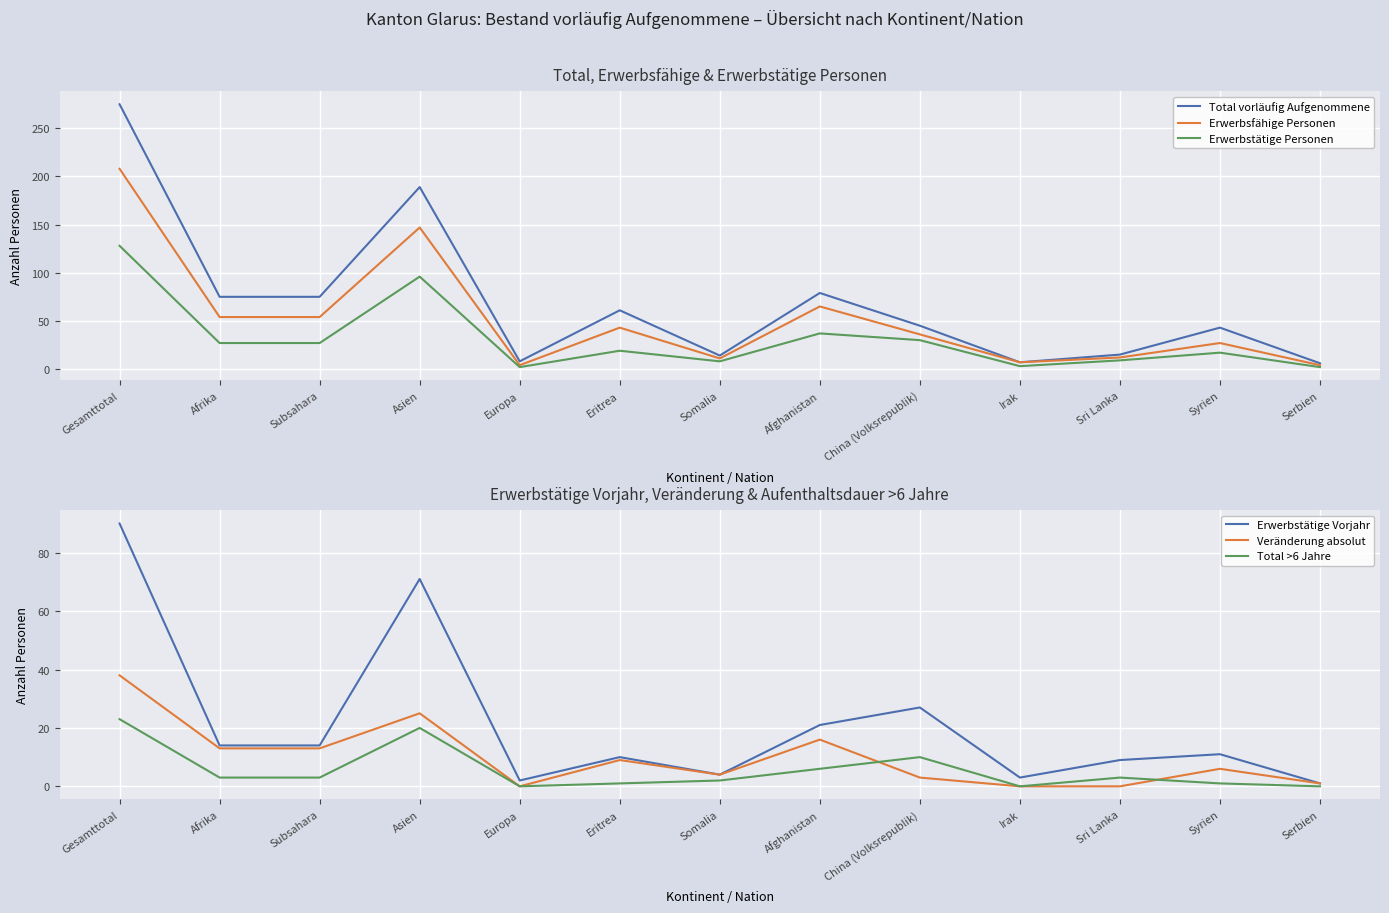

True or false: Erwerbstätige Vorjahr and Erwerbsfähige Personen intersect in this chart.

False